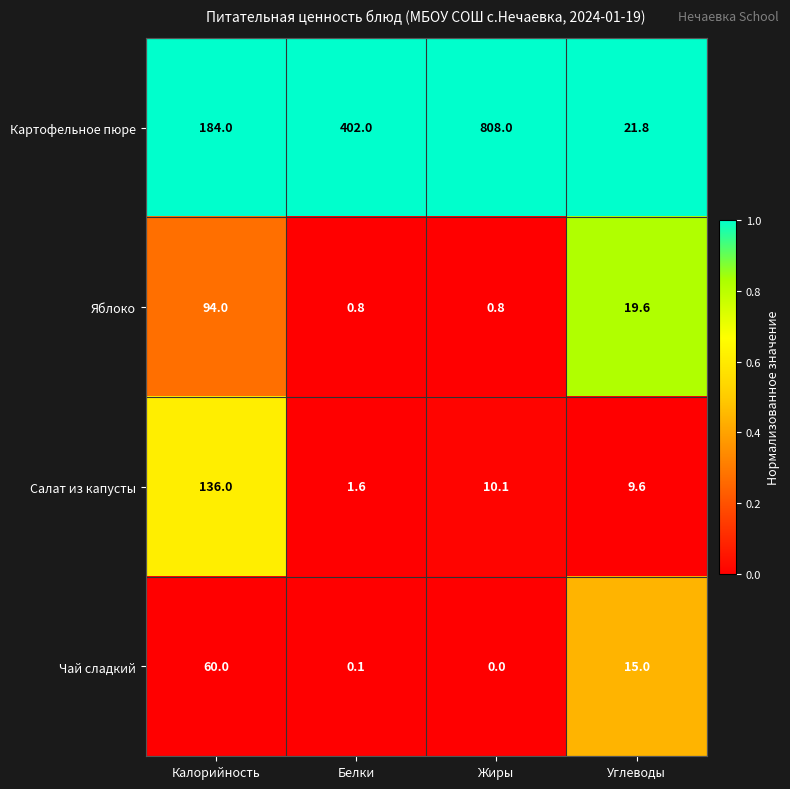

What is the difference between the Картофельное пюре values at Калорийность and Белки?

218.0